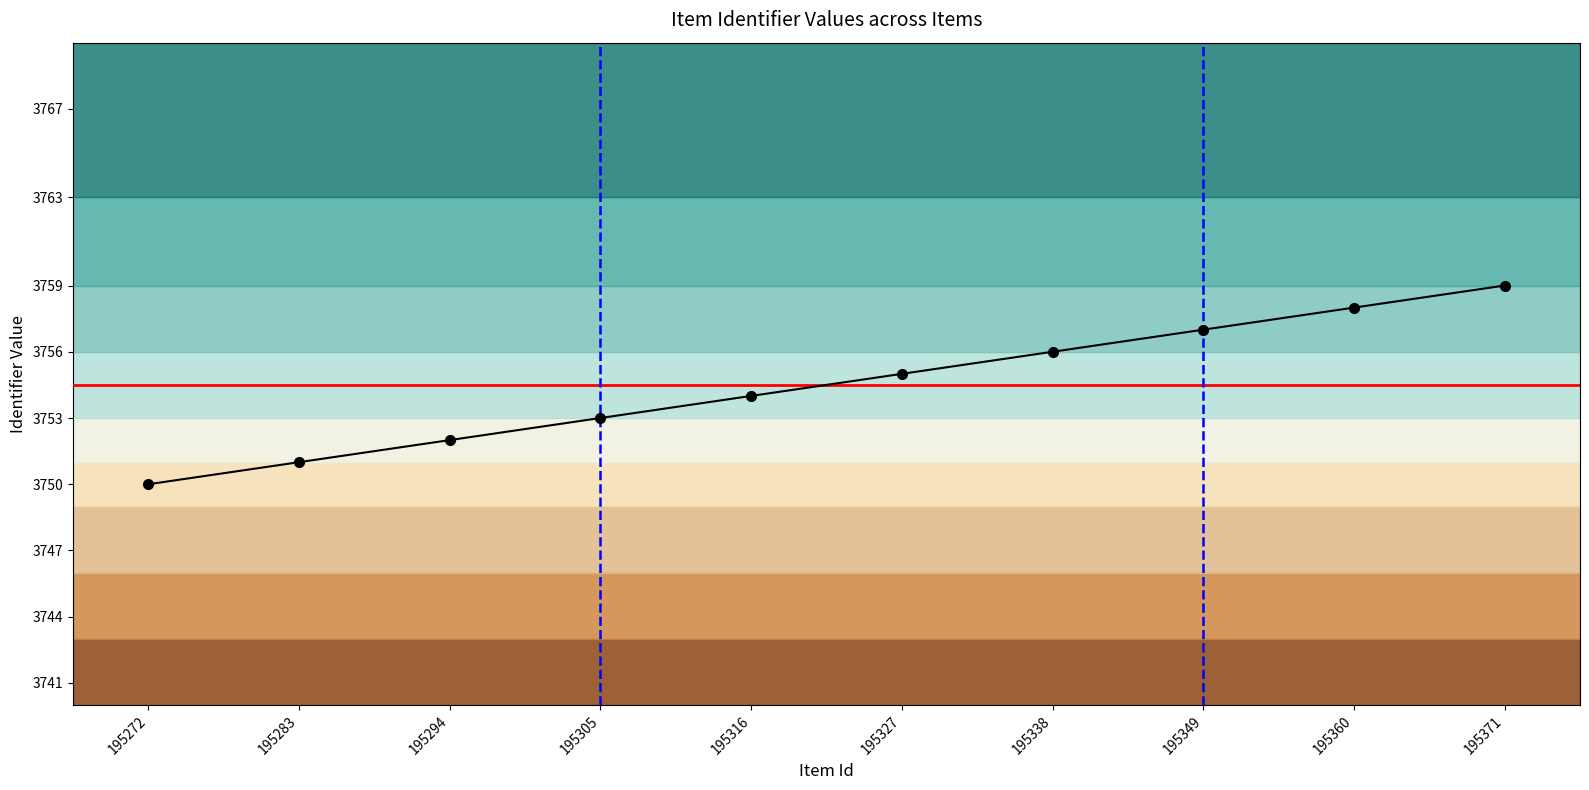

Count the values in the range 3752 to 3757.

6